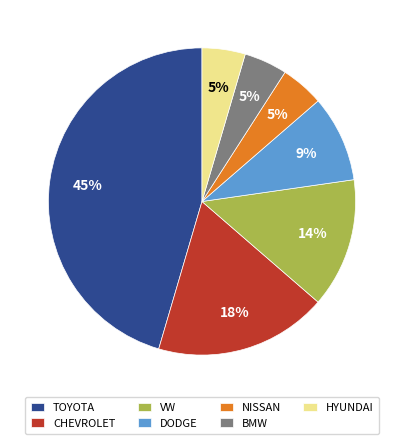

Does BMW represent more than half of the total?

No